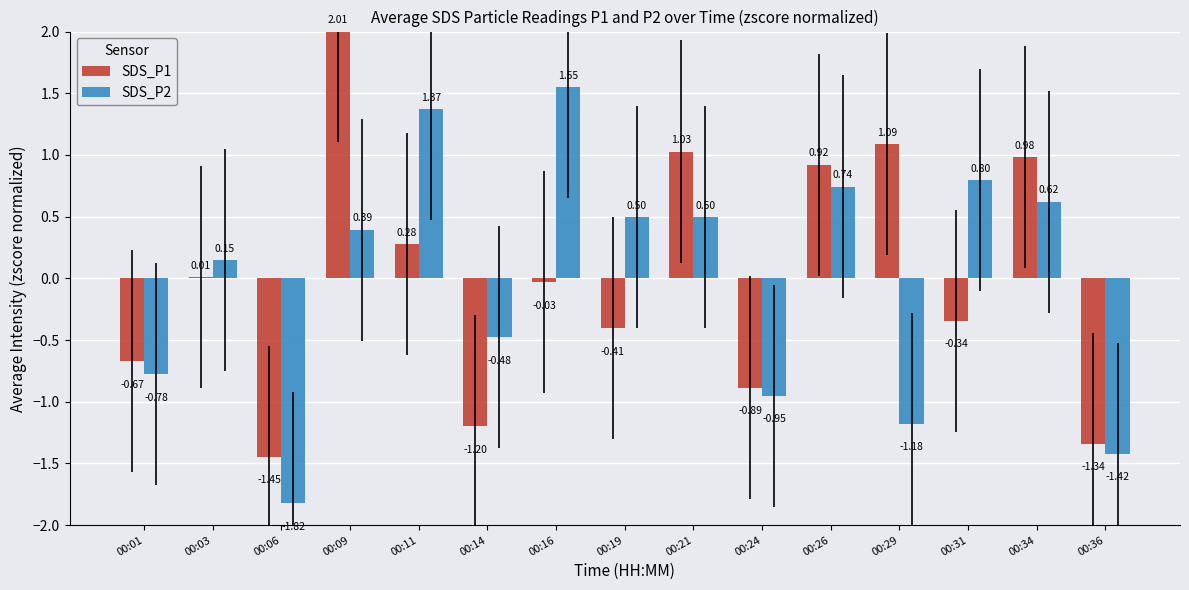

At how many categories does at least one series exceed 1?

5